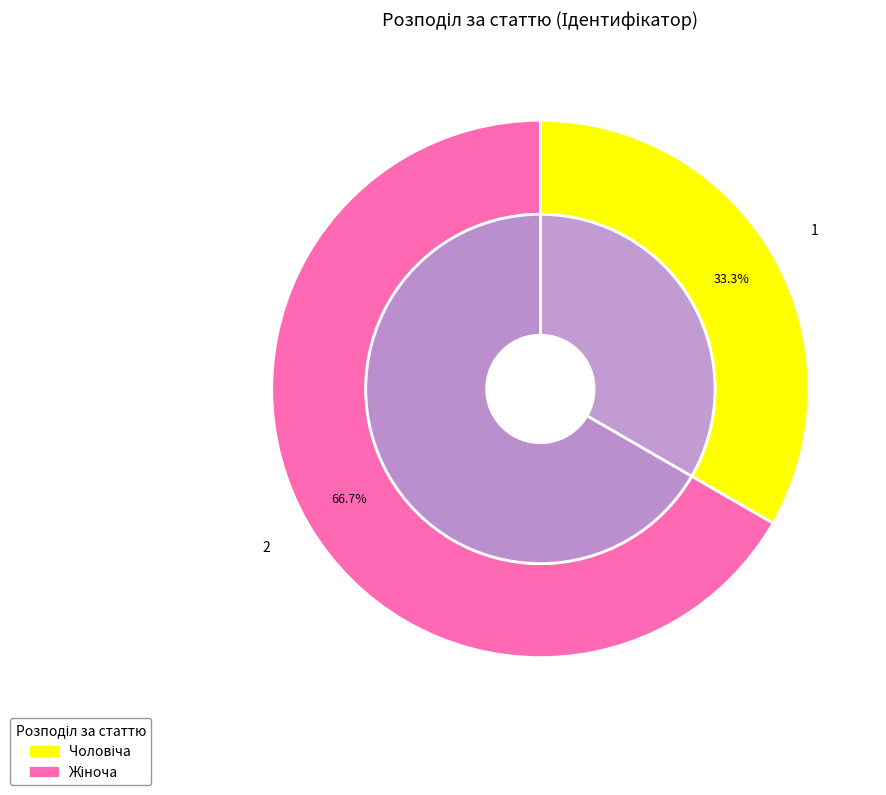

Is there a majority slice in this chart?

Yes